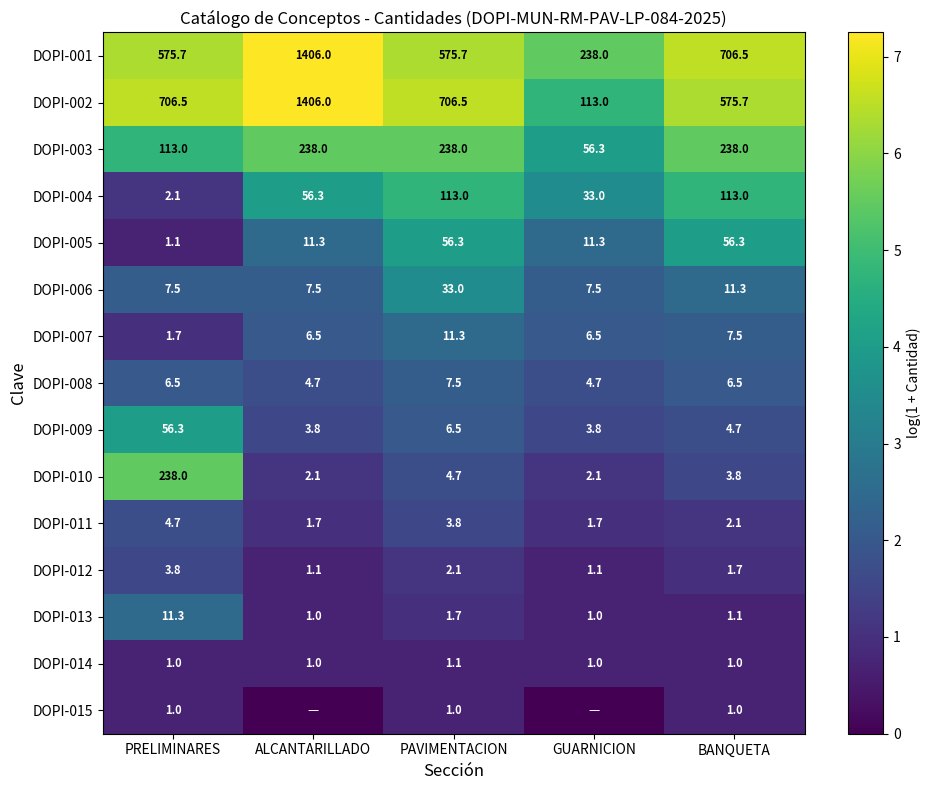

Which category has the highest value in the DOPI-002 series?

ALCANTARILLADO